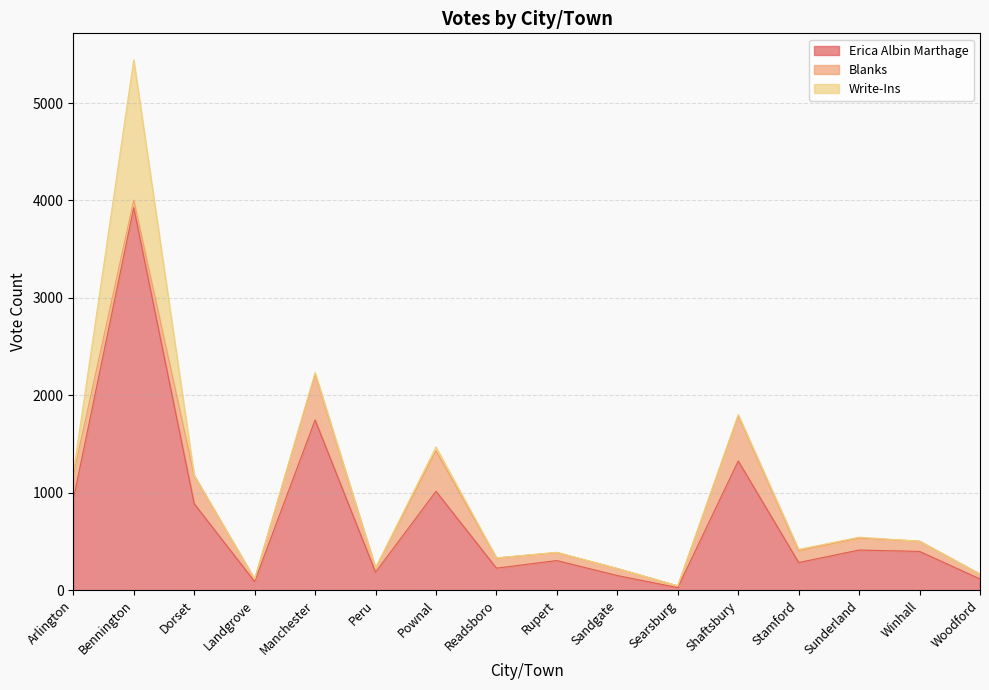

What is the average value of the Write-Ins series?

98